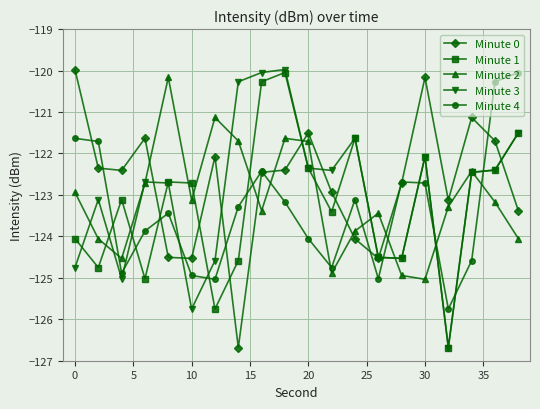

Reading right to left, extract all data points from this chart.

Minute 0: -123.4	-121.7	-121.1	-123.1	-120.2	-122.7	-124.5	-124.1	-122.9	-121.5	-122.4	-122.5	-126.7	-122.1	-124.5	-124.5	-121.6	-122.4	-122.4	-120.0
Minute 1: -121.5	-122.4	-122.5	-126.7	-122.1	-124.5	-124.5	-121.6	-123.4	-122.4	-120.0	-120.3	-124.6	-125.8	-122.7	-122.7	-125.0	-123.1	-124.8	-124.1
Minute 2: -124.1	-123.2	-122.4	-123.3	-125.0	-124.9	-123.4	-123.9	-124.9	-121.7	-121.6	-123.4	-121.7	-121.1	-123.1	-120.2	-122.7	-124.5	-124.1	-122.9
Minute 3: -121.5	-122.4	-122.5	-126.7	-122.1	-124.5	-124.5	-121.6	-122.4	-122.4	-120.0	-120.0	-120.3	-124.6	-125.8	-122.7	-122.7	-125.0	-123.1	-124.8
Minute 4: -120.0	-120.3	-124.6	-125.8	-122.7	-122.7	-125.0	-123.1	-124.8	-124.1	-123.2	-122.4	-123.3	-125.0	-124.9	-123.4	-123.9	-124.9	-121.7	-121.6